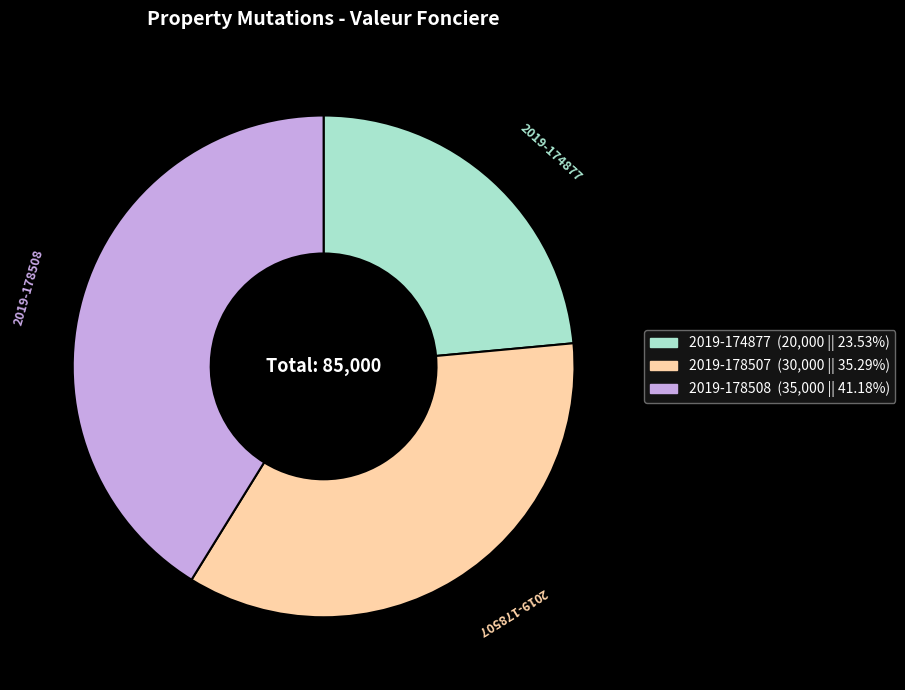

How many segments does this pie chart have?

3